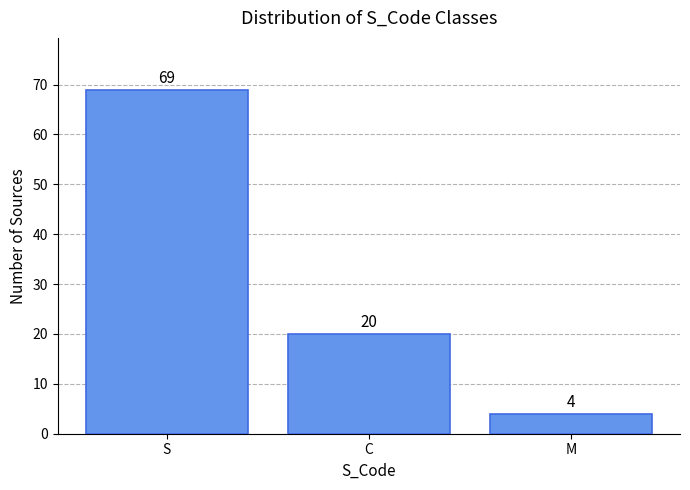

What is the average value?

31